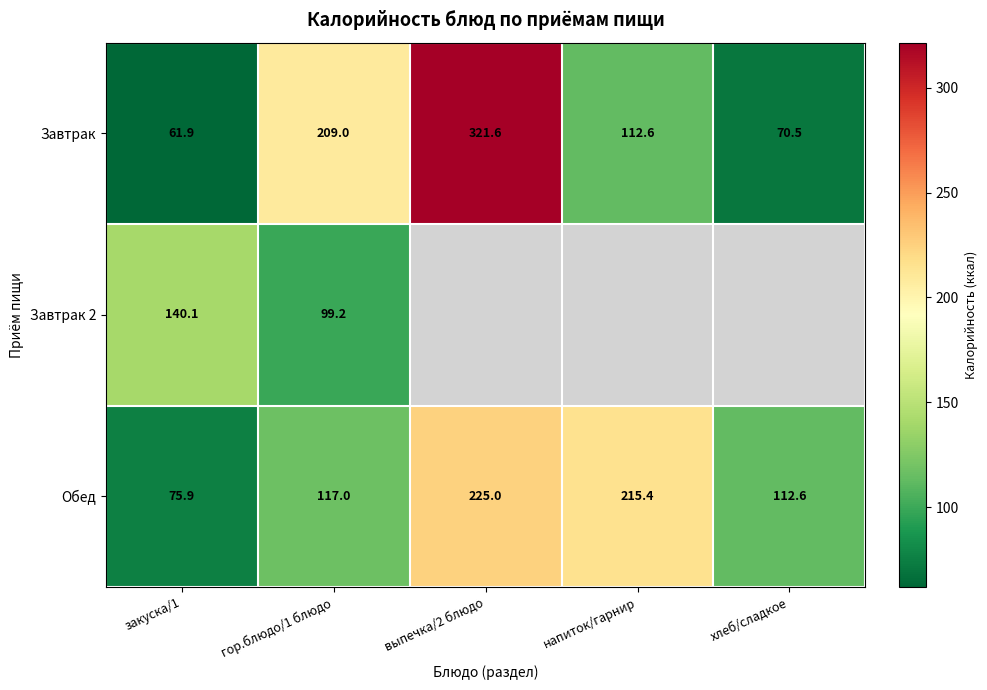

Read the Обед value at выпечка/2 блюдо.

225.0